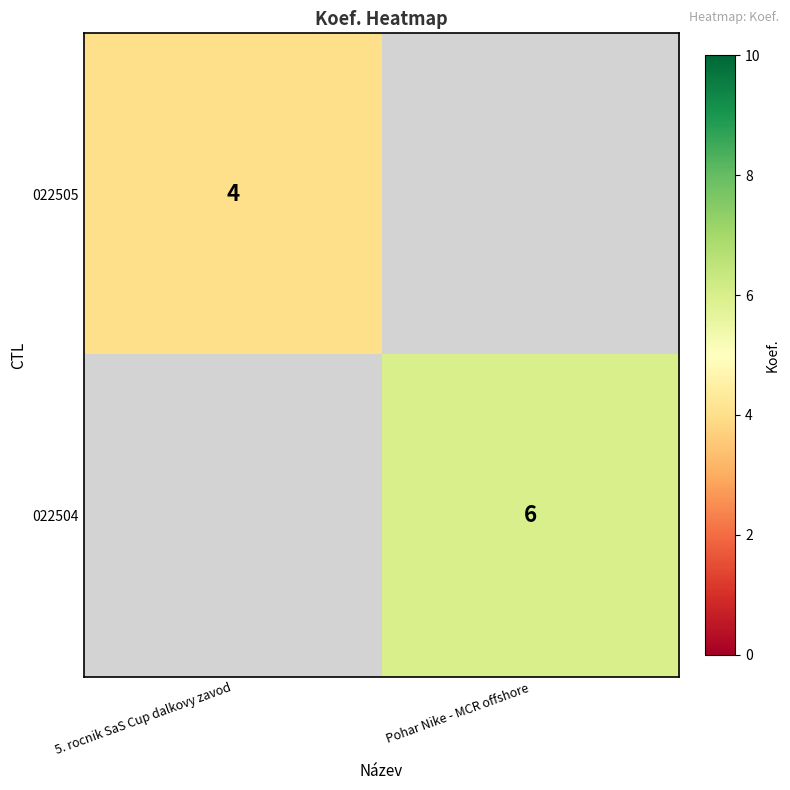

Is it true that 022504 equals 6 at Pohar Nike - MCR offshore?

True